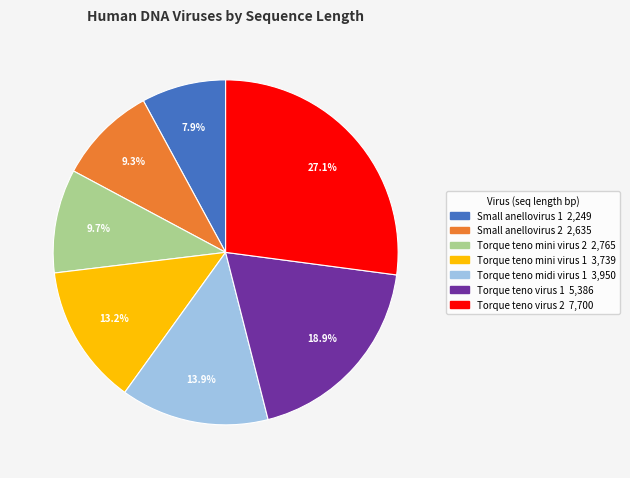

To the nearest percent, what percentage of the pie is Torque teno virus 1?

19%